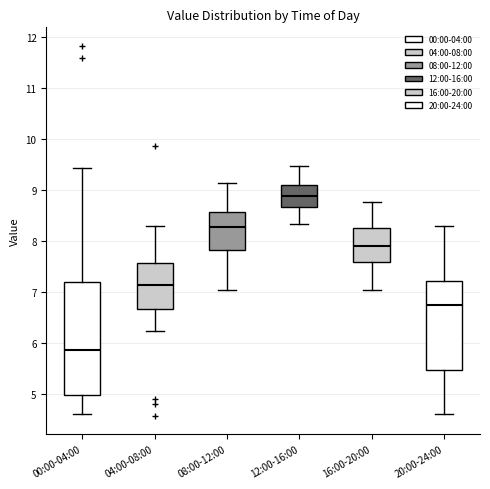

Which box has the lowest median line?

00:00-04:00